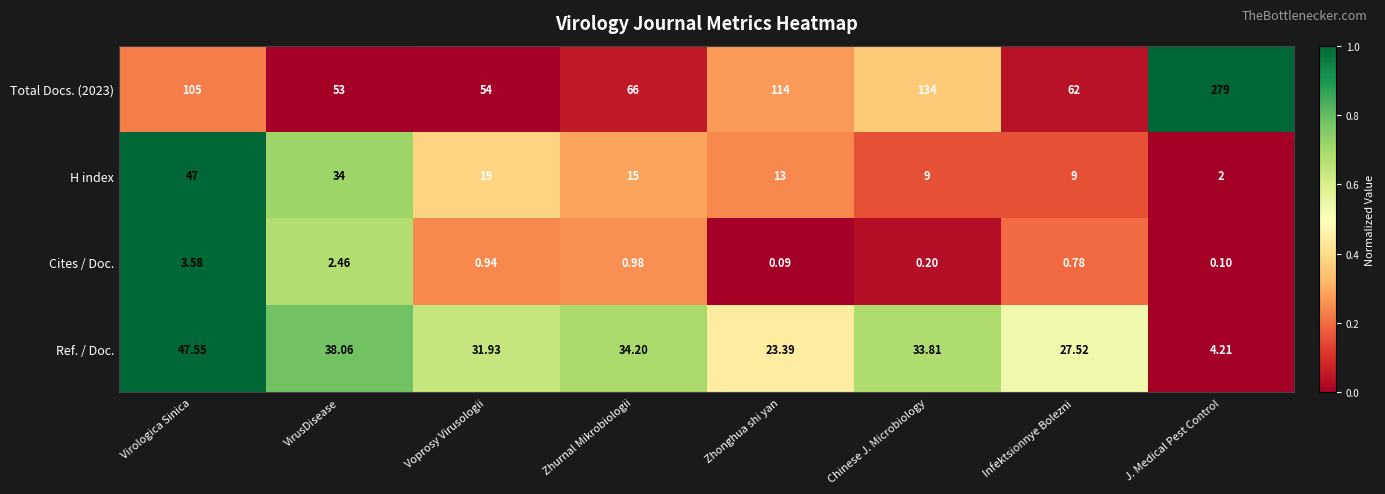

Where is Cites / Doc. nearest to the value 1?

Zhurnal Mikrobiologii